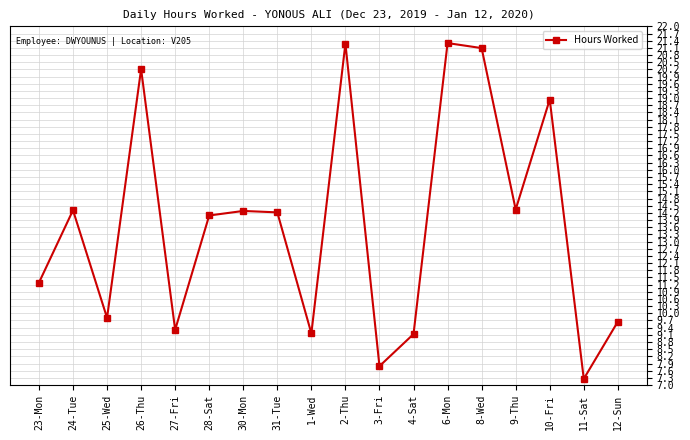

How many lines are shown in the chart?

1